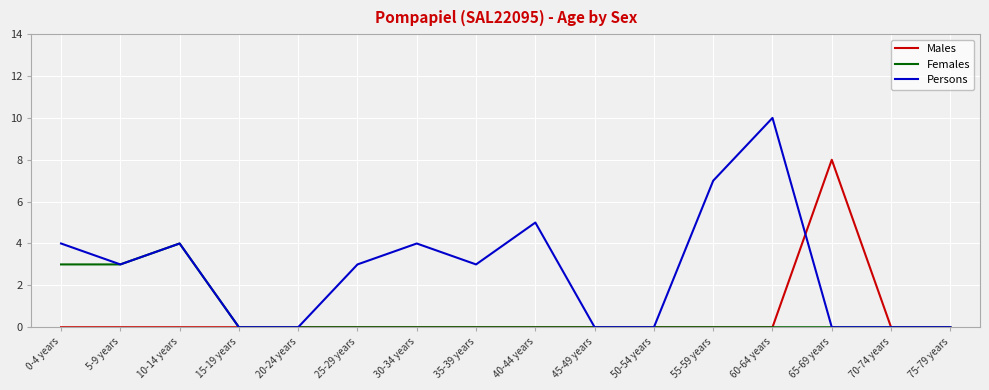

What is the difference between the maximum and minimum values in the Males series?

8